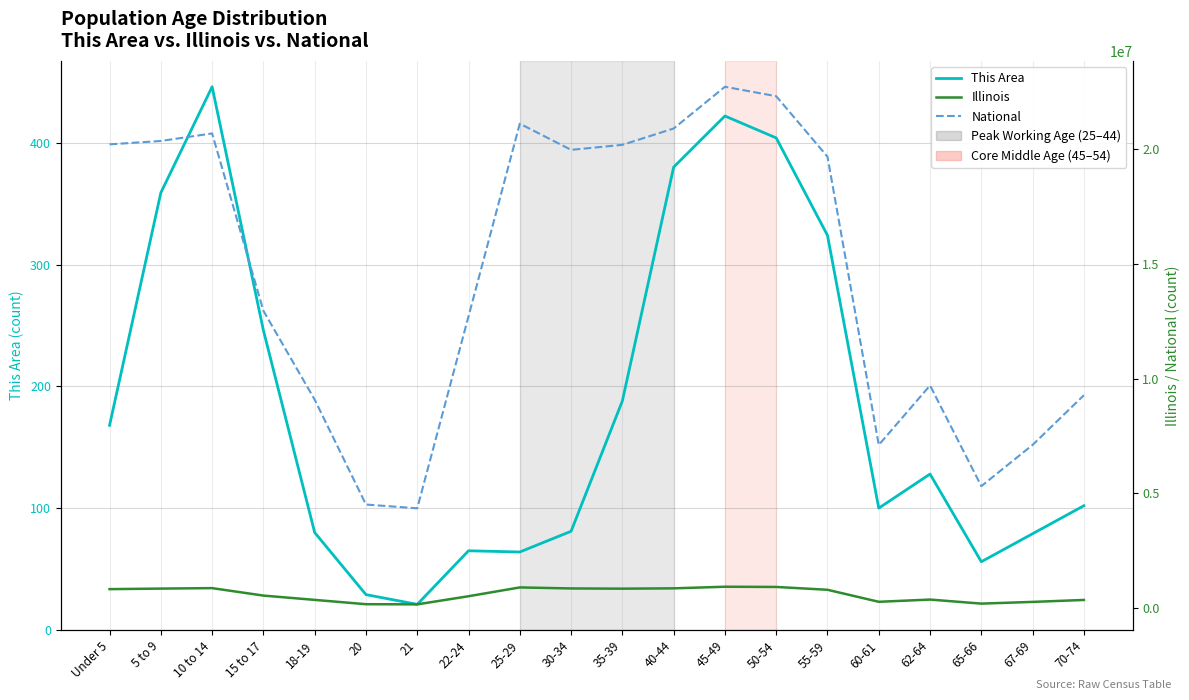

How many series are shown in this chart?

3